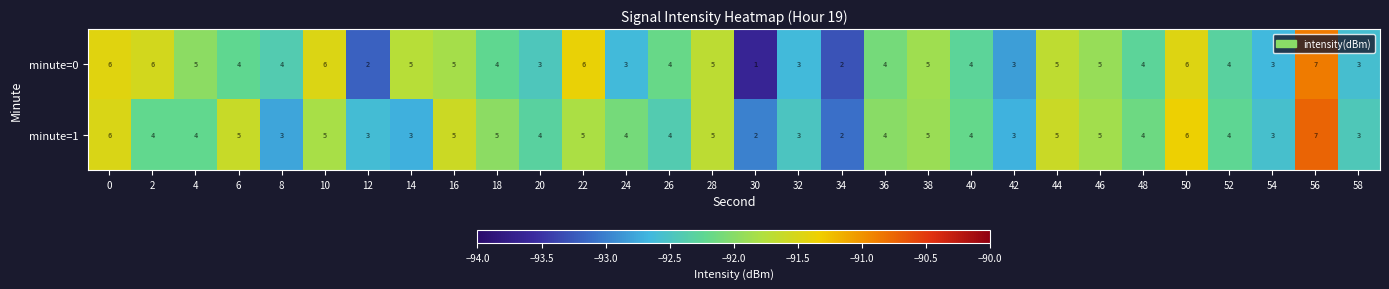

How many minute=1 values are between 3 and 5?

25